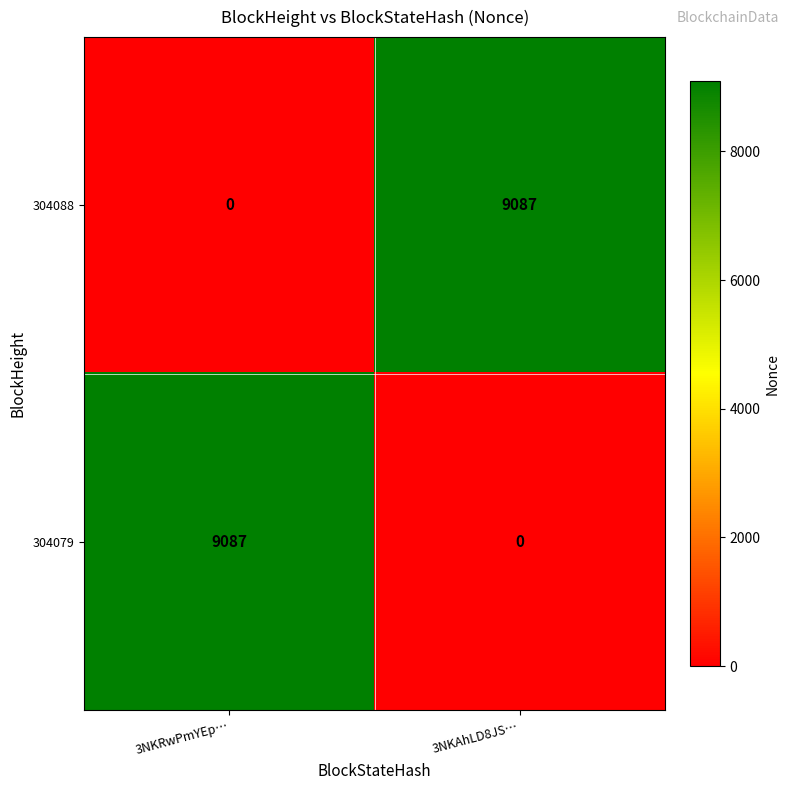

The 304079 series shows 0 at 3NKAhLD8JS…. True or false?

True